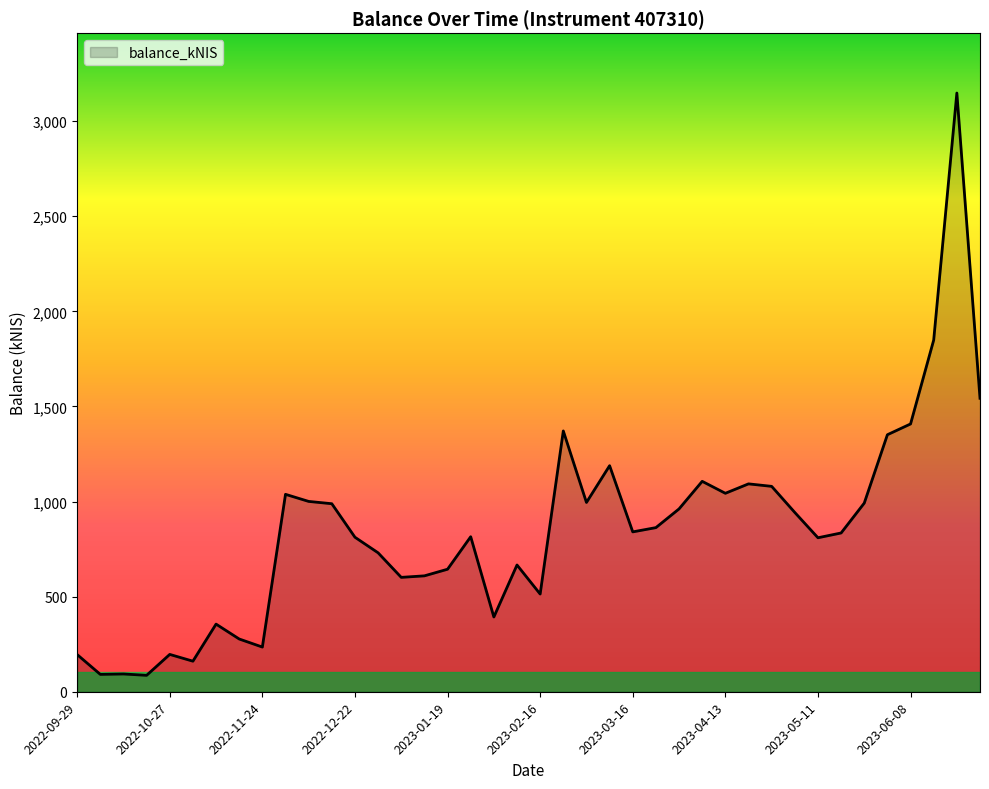

What is the minimum value shown in the chart?

86.3